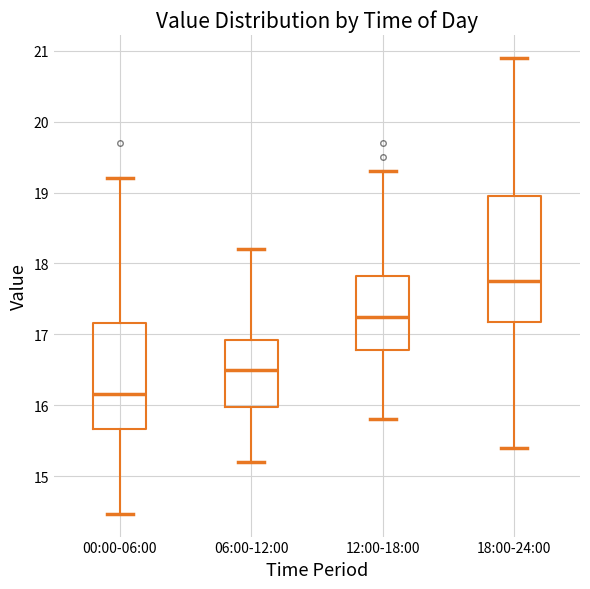

Reading left to right, transcribe this box plot: for each box, give where its median line is, the range the box spans, and where its two whiskers end, as read against the y-axis. The values are not printed on the chart, so give them approximately, as read against the axis.

00:00-06:00: median 16.2, box 15.7 to 17.2, whiskers 14.5 to 19.2
06:00-12:00: median 16.5, box 16.0 to 16.9, whiskers 15.2 to 18.2
12:00-18:00: median 17.3, box 16.8 to 17.8, whiskers 15.8 to 19.3
18:00-24:00: median 17.8, box 17.2 to 19.0, whiskers 15.4 to 20.9